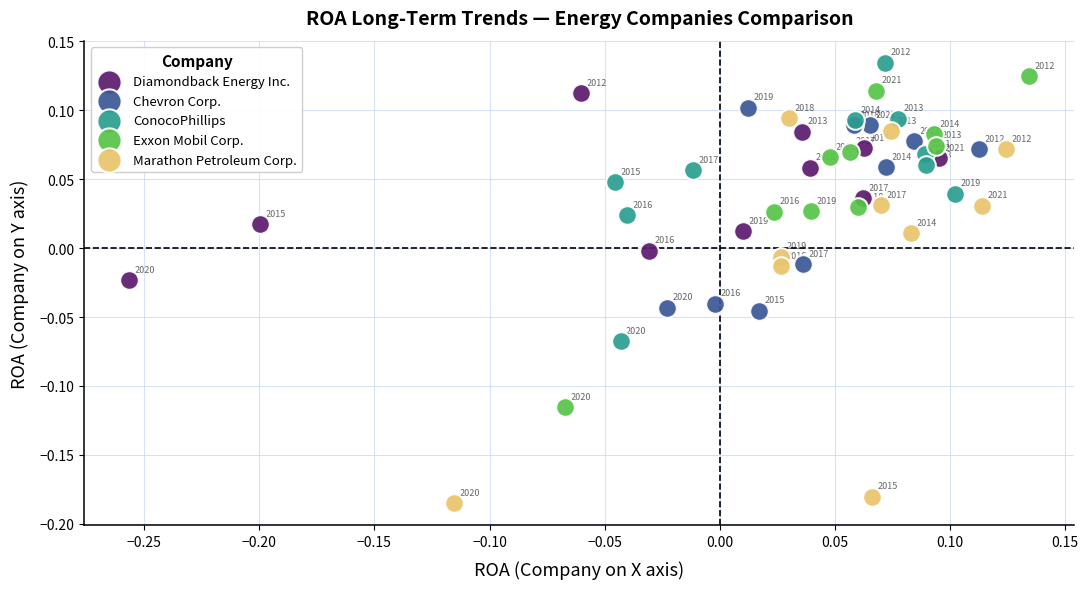

Which series contains the highest Y value?

ConocoPhillips